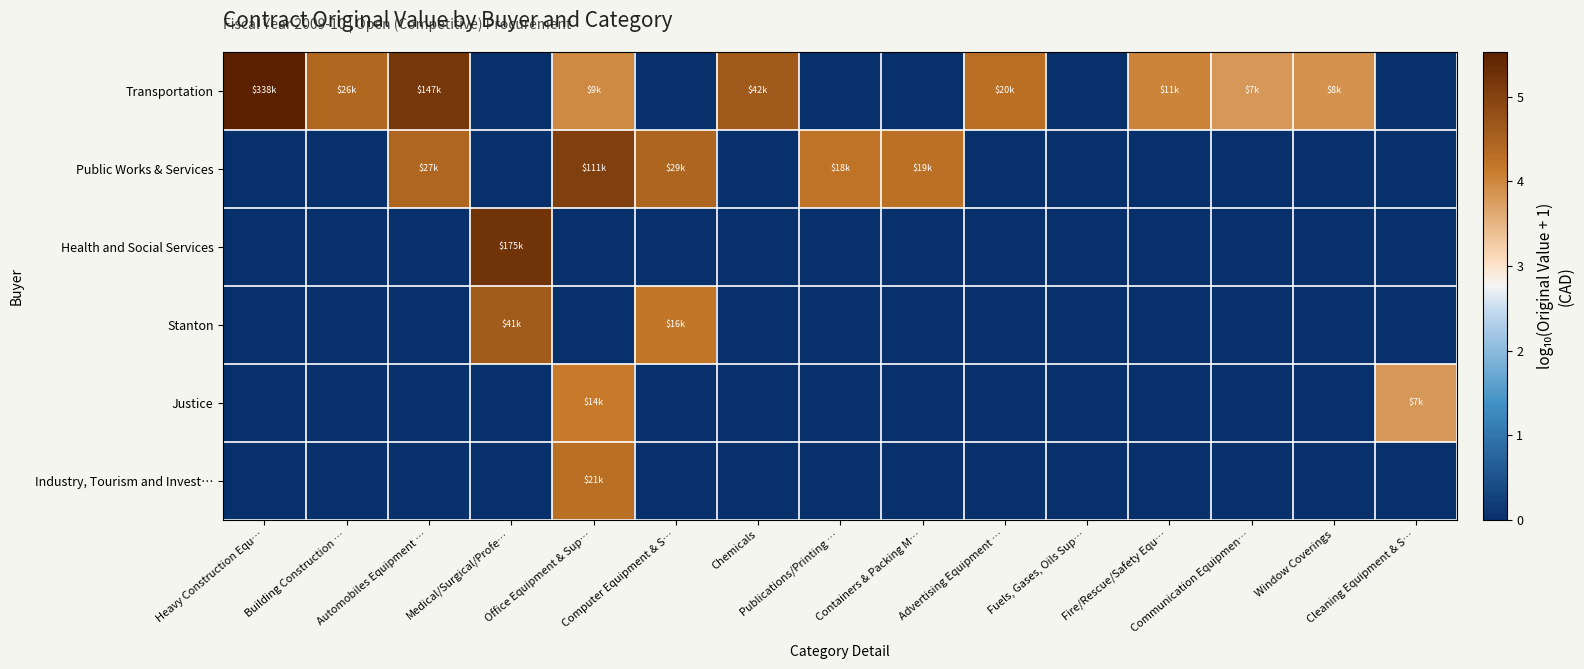

What is the difference between the highest and lowest values at Medical/Surgical/Profe…?

5.2